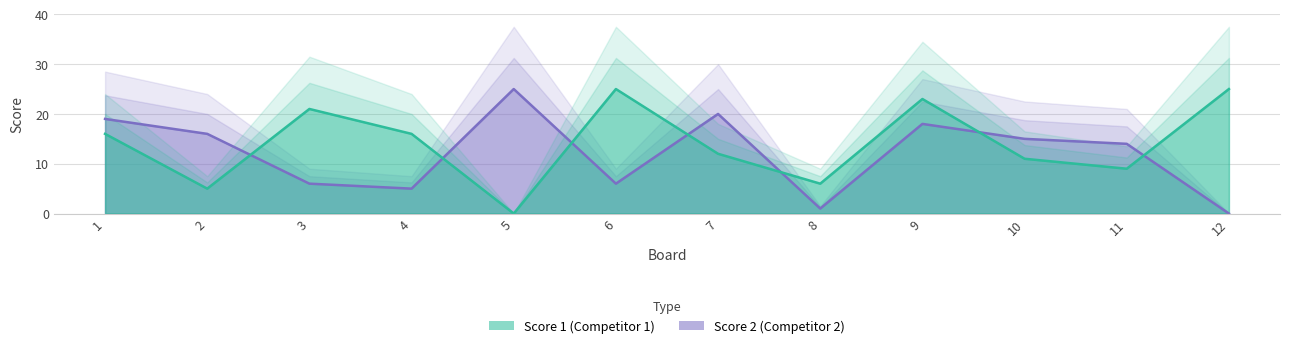

Reading left to right, transcribe all the data shown in this chart.

Score 1: 16	5	21	16	0	25	12	6	23	11	9	25
Score 2: 19	16	6	5	25	6	20	1	18	15	14	0